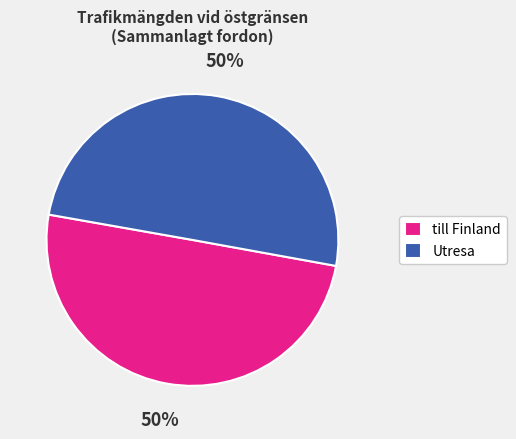

Count the number of slices in the pie.

2